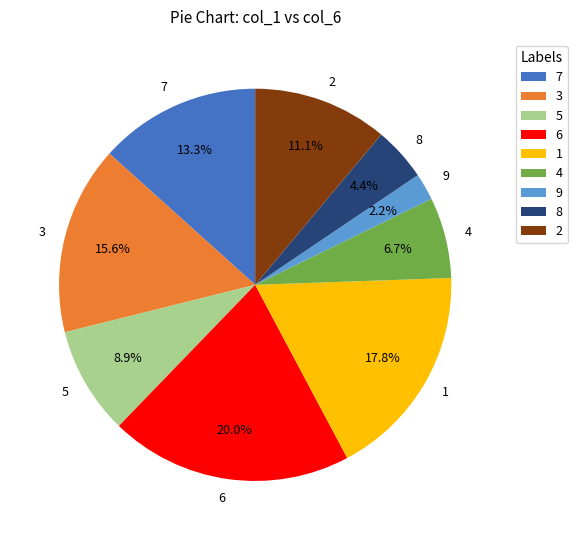

Rank the categories by value from lowest to highest.

9, 8, 4, 5, 2, 7, 3, 1, 6